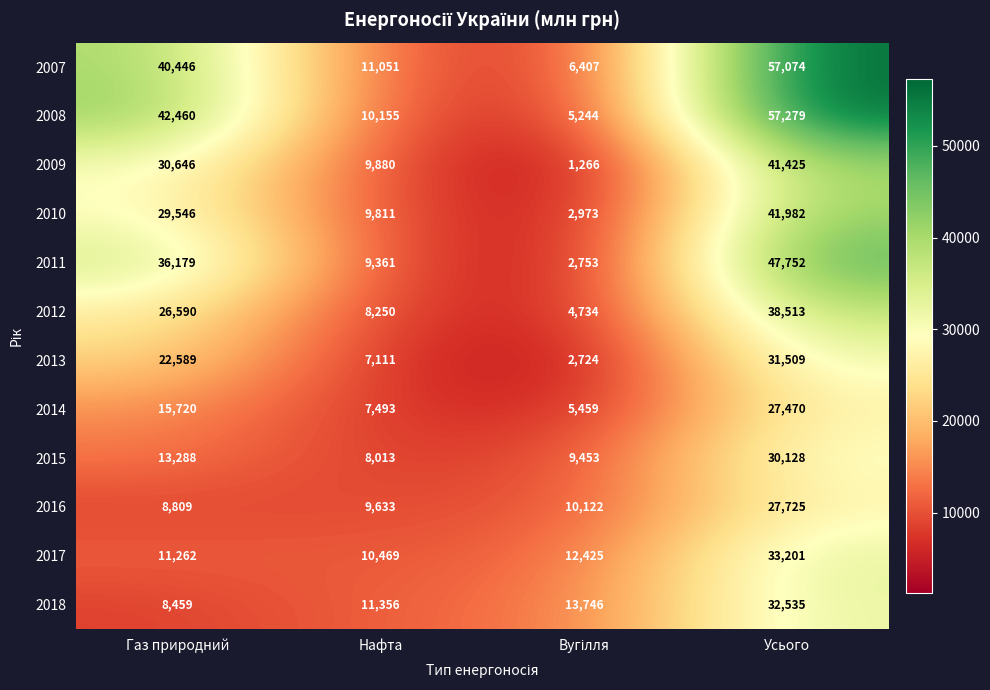

What is the approximate value of 2017 at Нафта?

10469